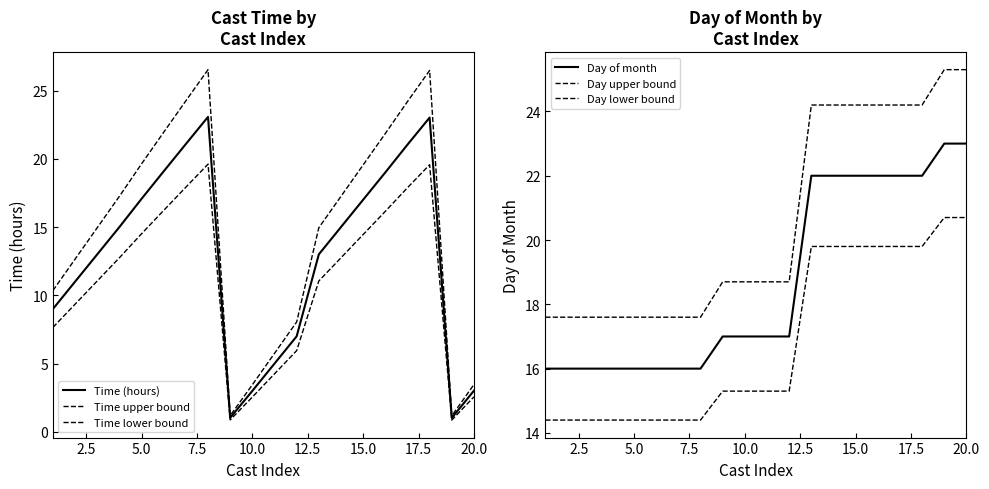

Is the value of Day of month at 5.0 greater than the value of Time (hours) at 17.5?

No